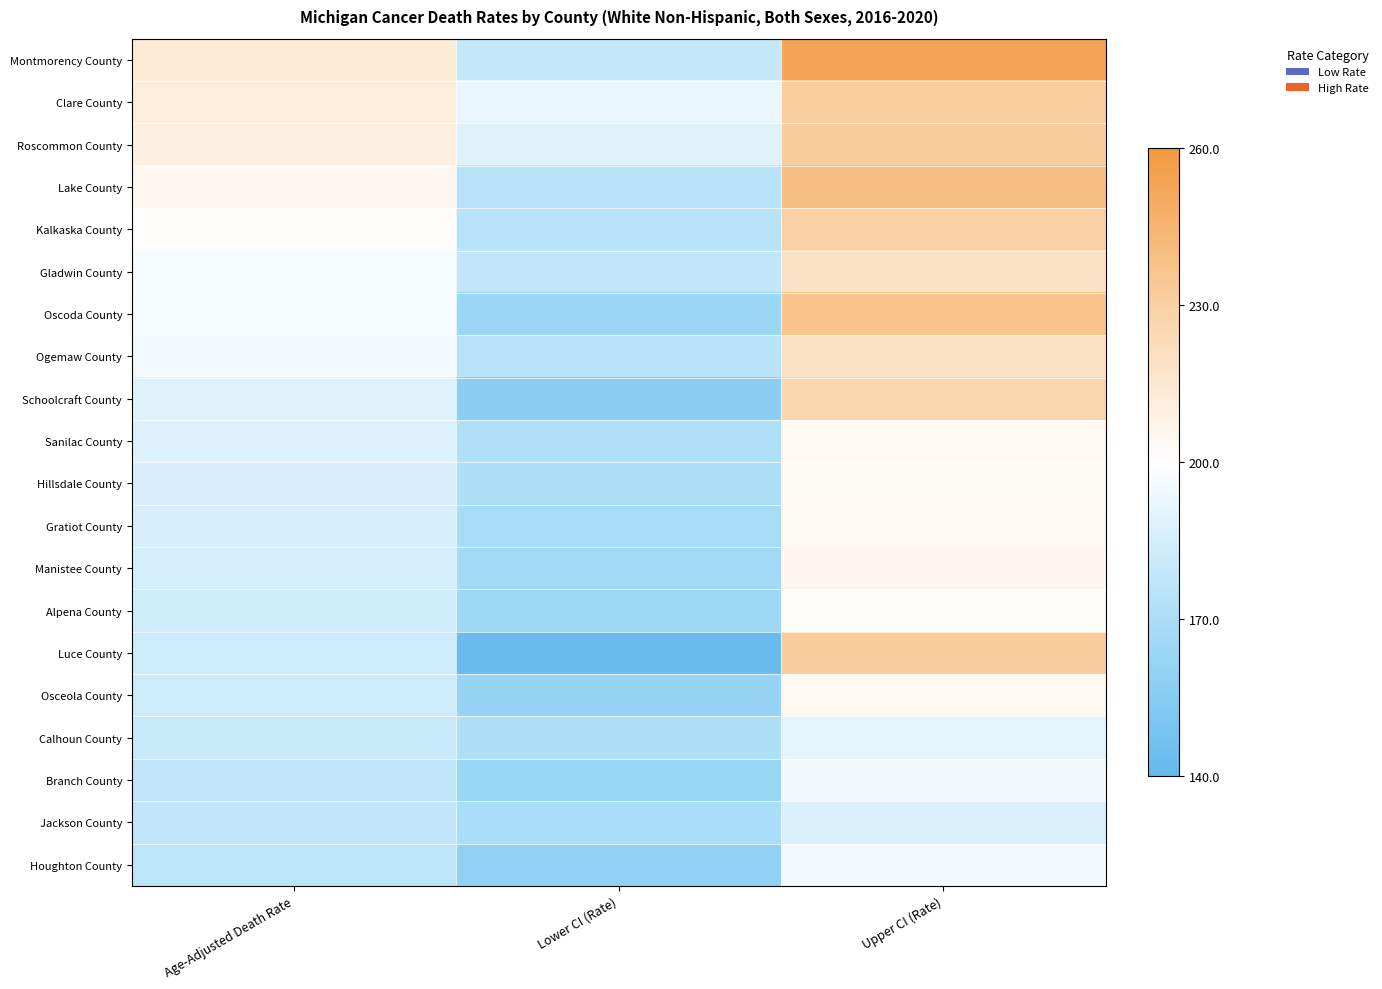

What is the spread (max minus min) of values at Age-Adjusted Death Rate?

36.3